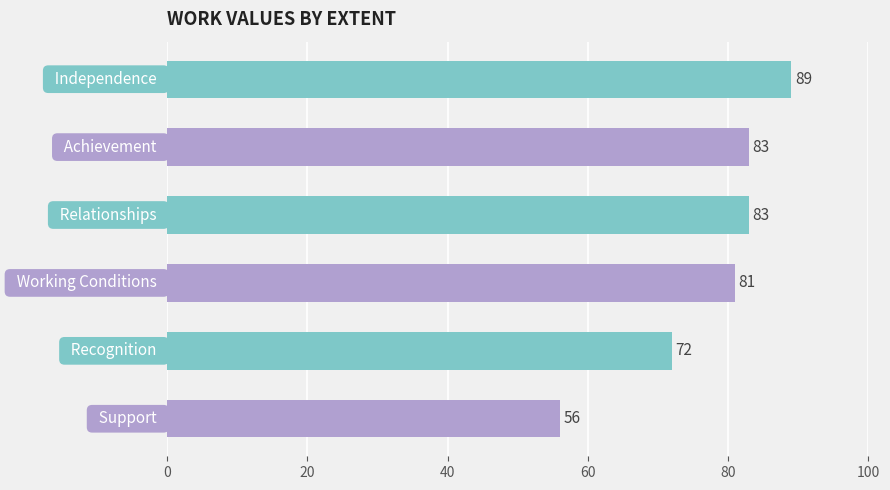

Reading bottom to top, extract all data points from this chart.

56	72	81	83	83	89